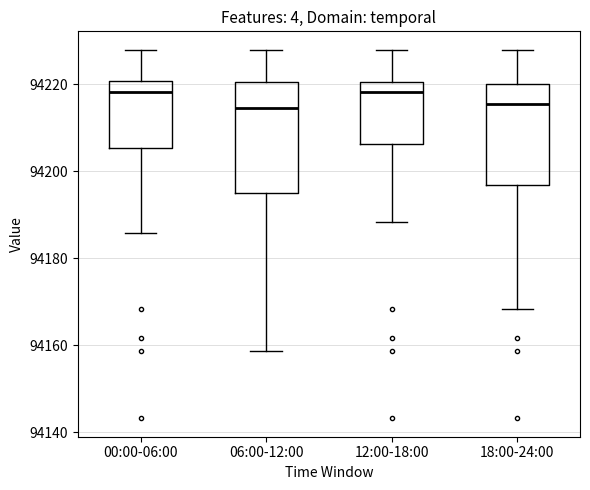

Reading left to right, transcribe this box plot: for each box, give where its median line is, the range the box spans, and where its two whiskers end, as read against the y-axis. The values are not printed on the chart, so give them approximately, as read against the axis.

00:00-06:00: median 94218, box 94206 to 94220, whiskers 94186 to 94228
06:00-12:00: median 94214, box 94194 to 94220, whiskers 94158 to 94228
12:00-18:00: median 94218, box 94206 to 94220, whiskers 94188 to 94228
18:00-24:00: median 94216, box 94196 to 94220, whiskers 94168 to 94228